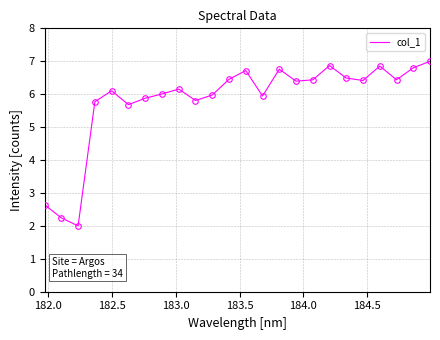

How many lines are shown in the chart?

1